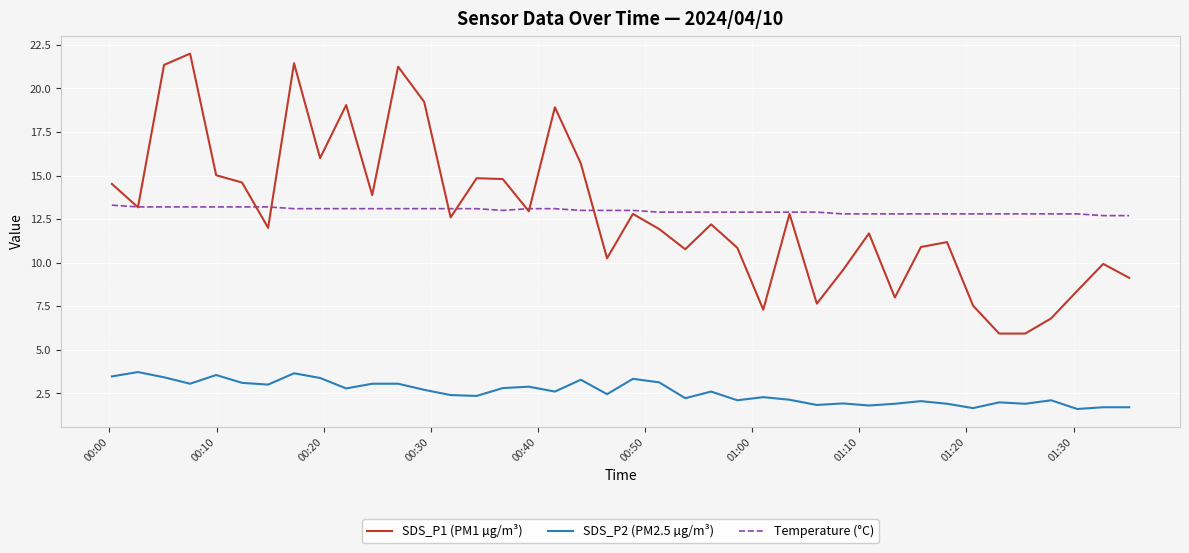

True or false: SDS_P1 (PM1 µg/m³) and SDS_P2 (PM2.5 µg/m³) intersect in this chart.

False